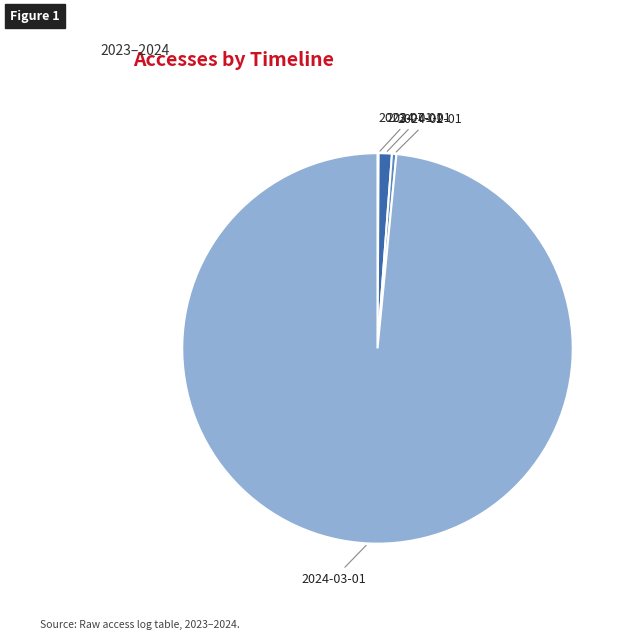

The 2024-02-01 slice represents 0% of the pie. True or false?

True